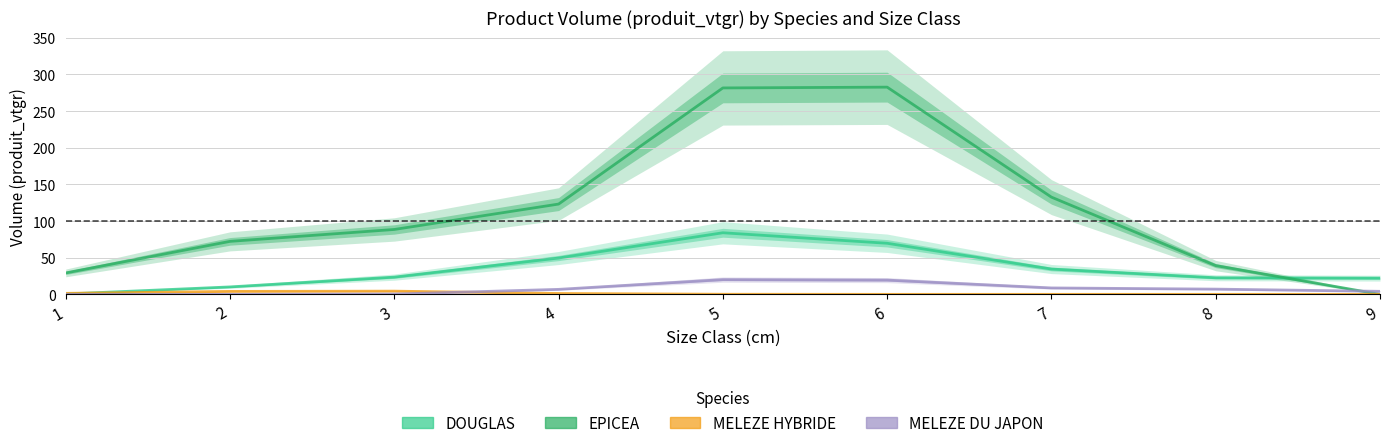

What is the sum of the DOUGLAS values at 8 and 5?

106.6